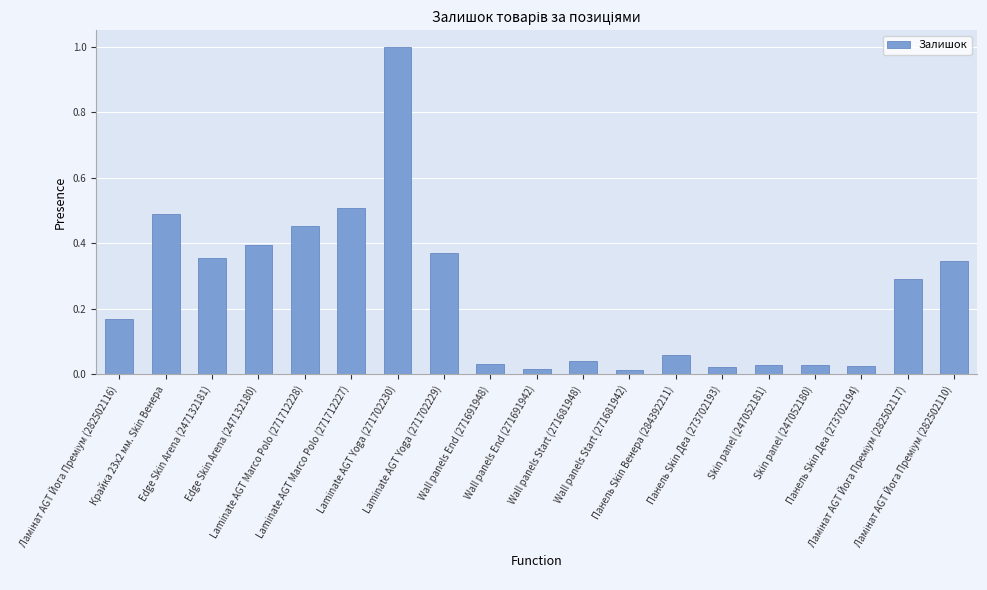

What is the label of the 15th bar from the left?

Skin panel (247052181)